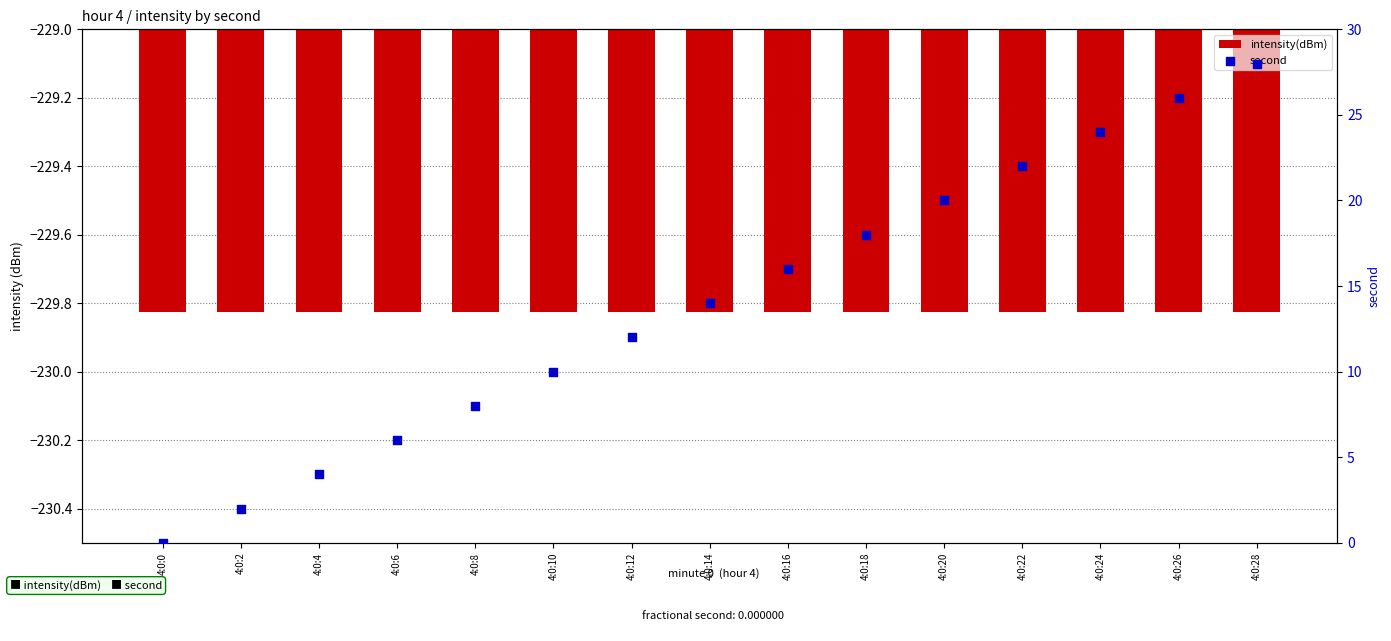

Which series has the largest total across all categories?

second